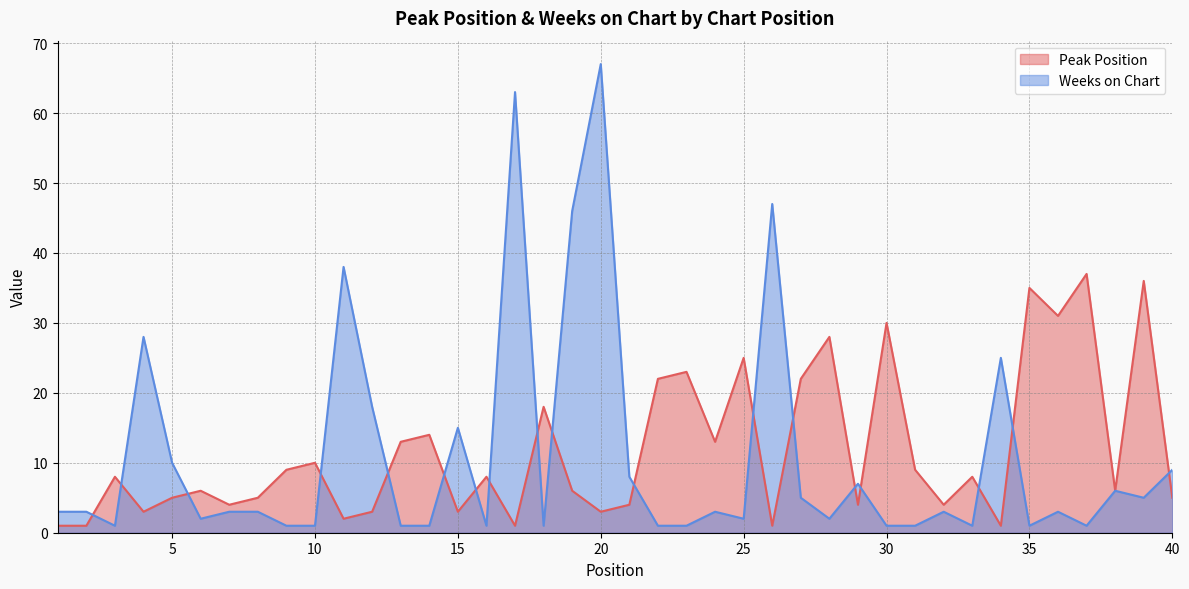

What is the average value of the Weeks on Chart series?

11